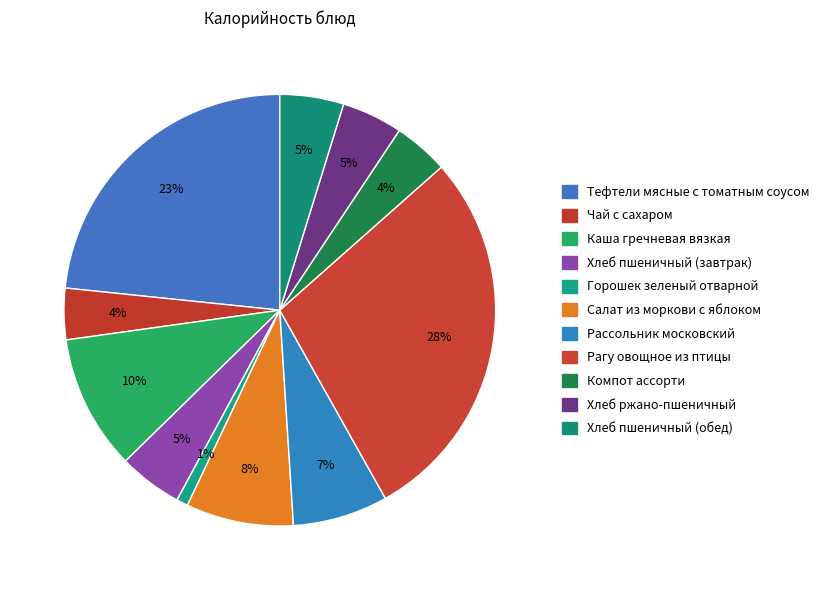

Is Хлеб ржано-пшеничный the majority of the pie?

No